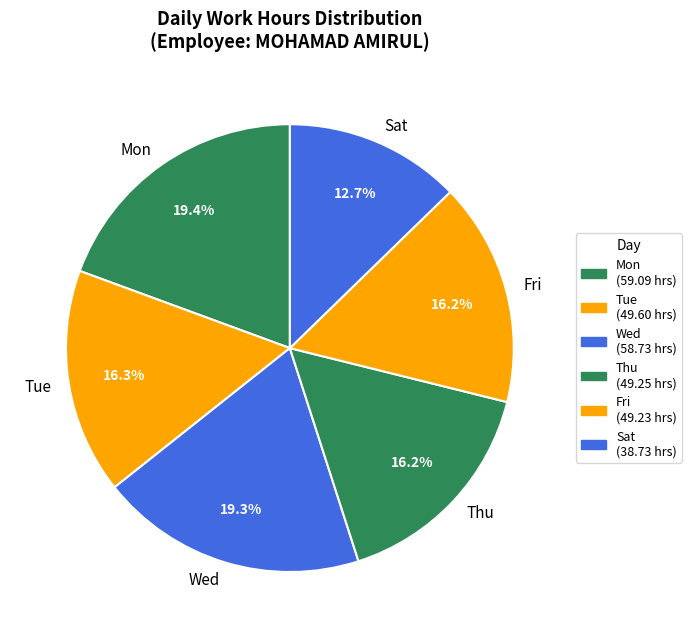

To the nearest percent, what is the average slice percentage?

17%